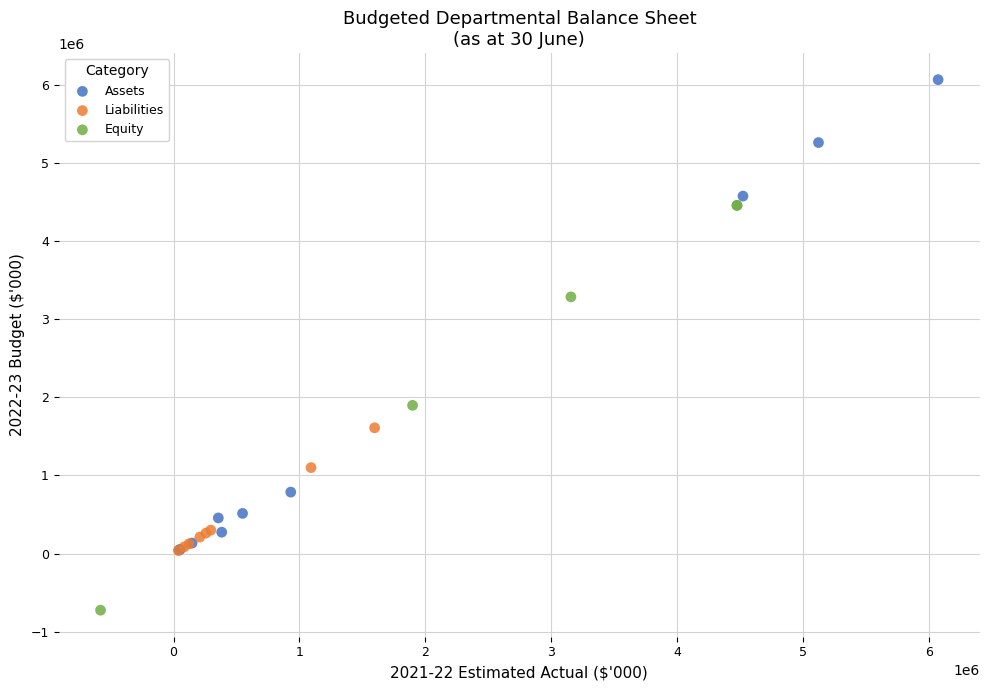

Which series has the largest Y range (max minus min)?

Assets